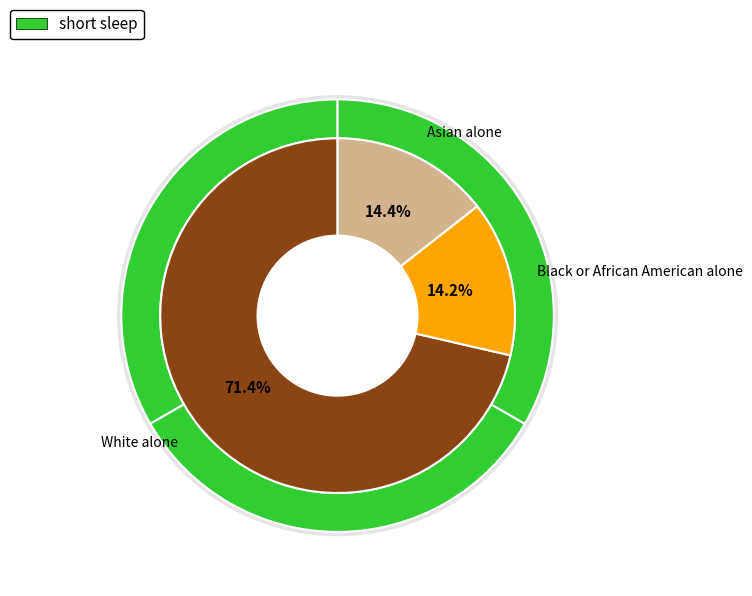

What is the change in value from Black or African American alone to Asian alone?

+73